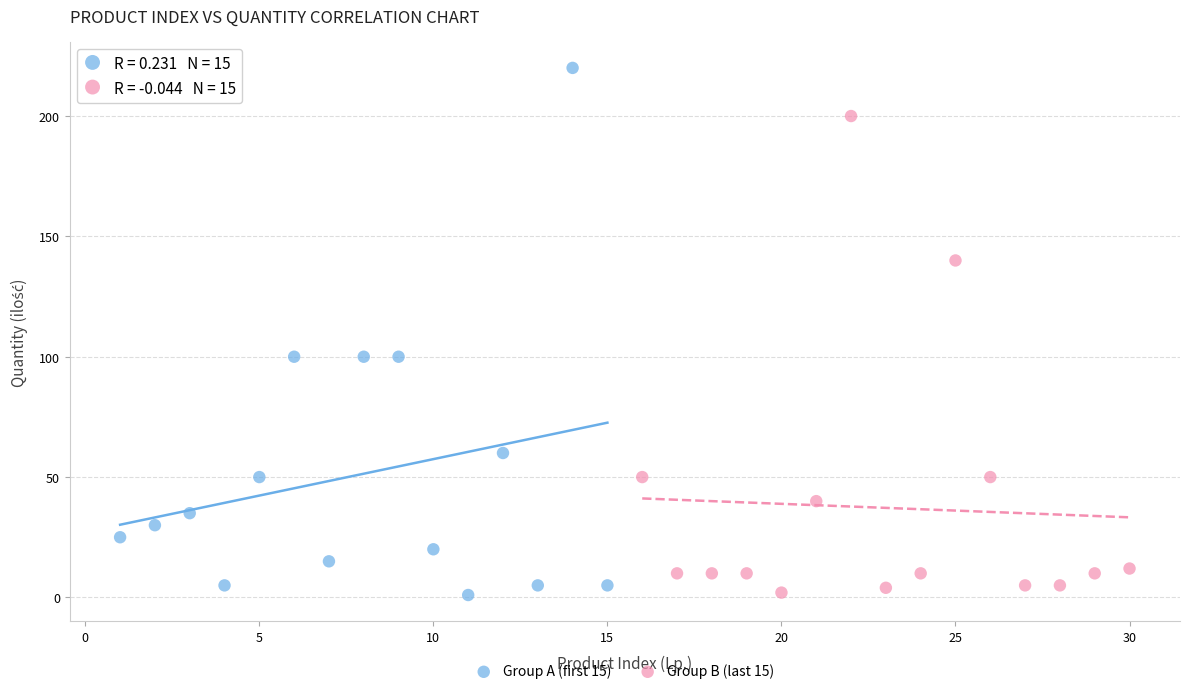

Which series reaches the maximum Y coordinate?

Group A (first 15)